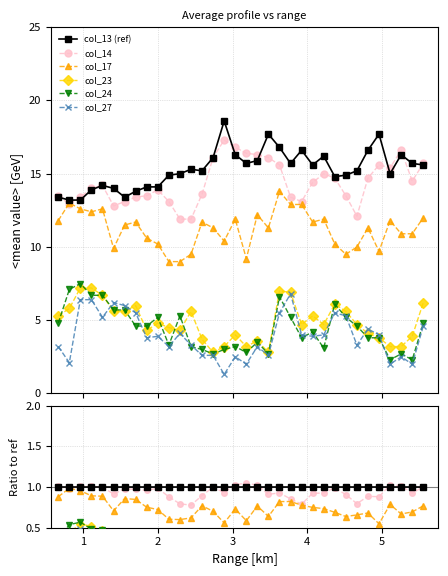

Does the chart display data point markers on the line(s)?

Yes